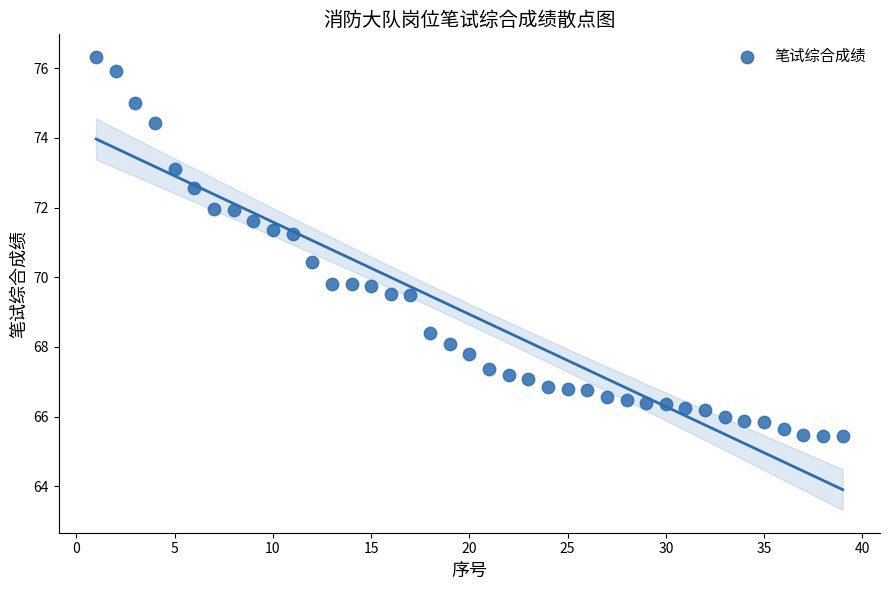

What is the range of Y values (max minus min)?

10.9